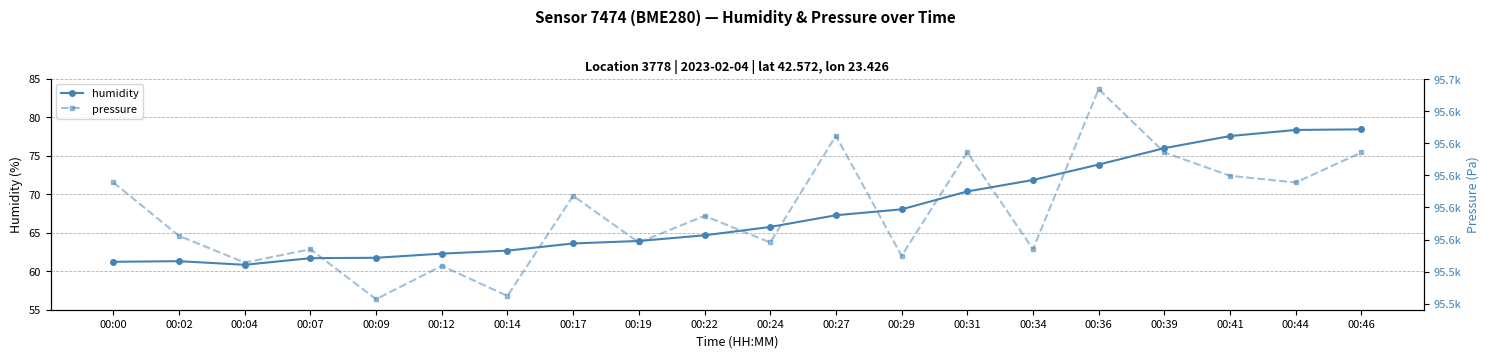

List the series in order of their peak value, highest first.

pressure, humidity